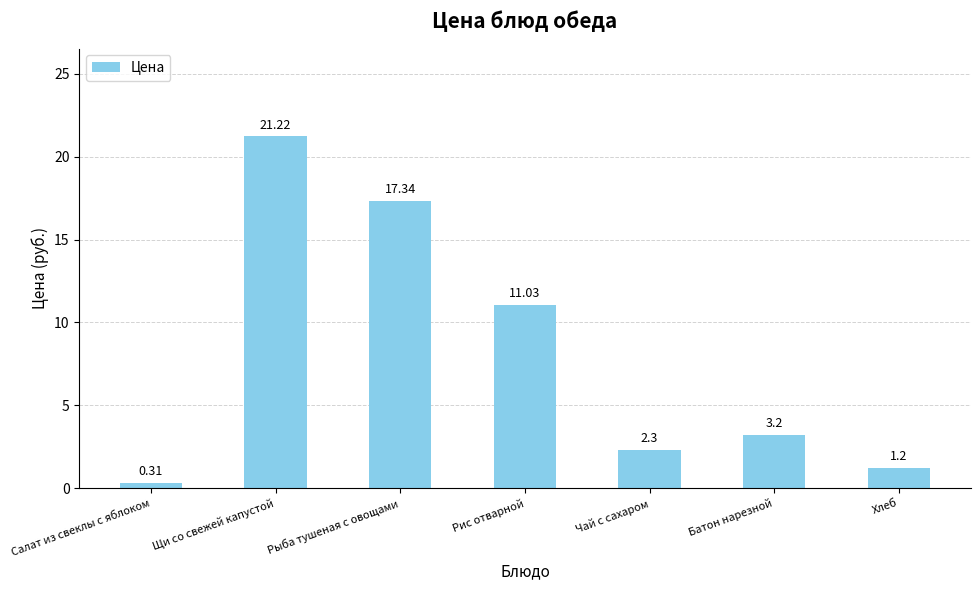

What is the ratio of the value at Щи со свежей капустой to the value at Чай с сахаром?

9.2